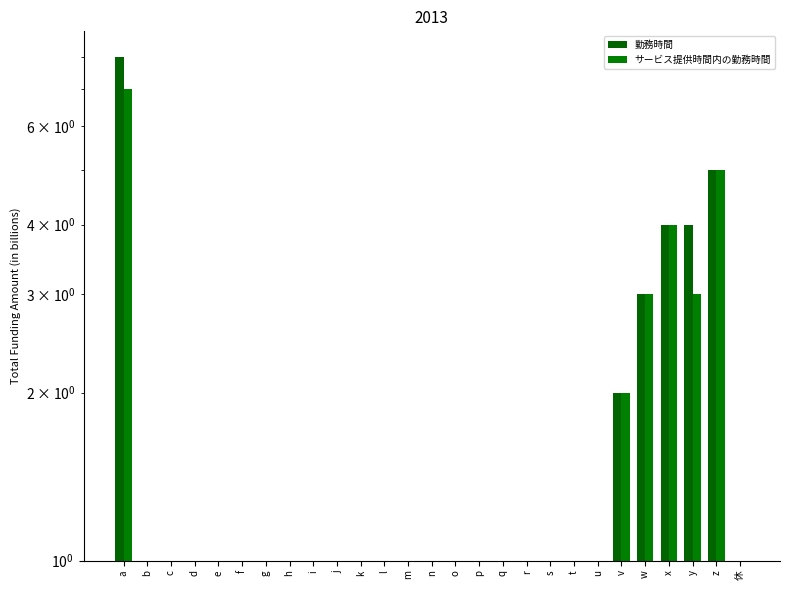

At which category is the sum across all series the highest?

a